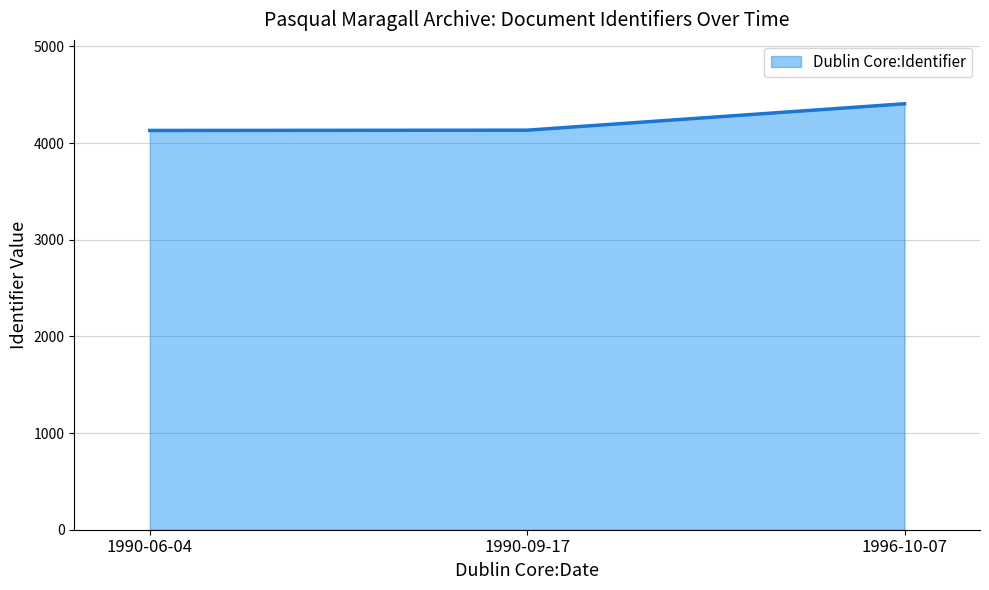

Is it true that the value at 1996-10-07 is 4406?

True